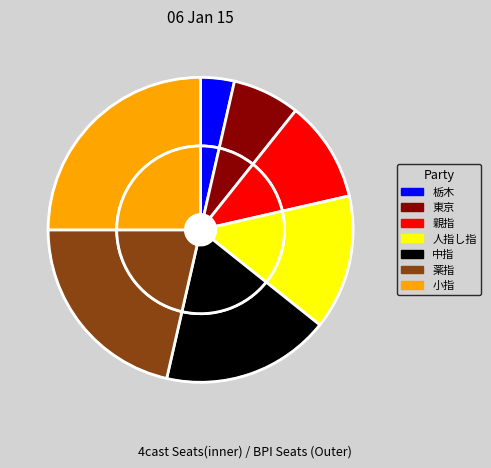

How many slices are in this pie chart?

7